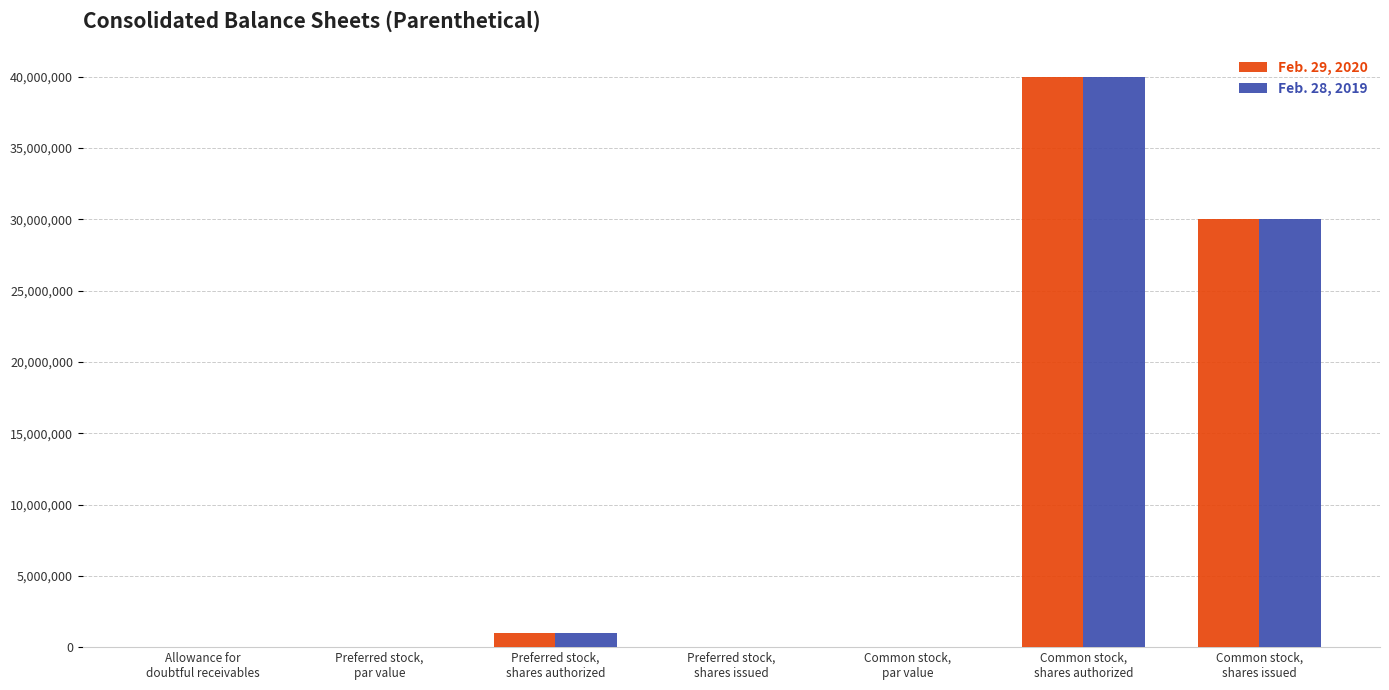

What is the sum of all Feb. 28, 2019 values?

71054475.5